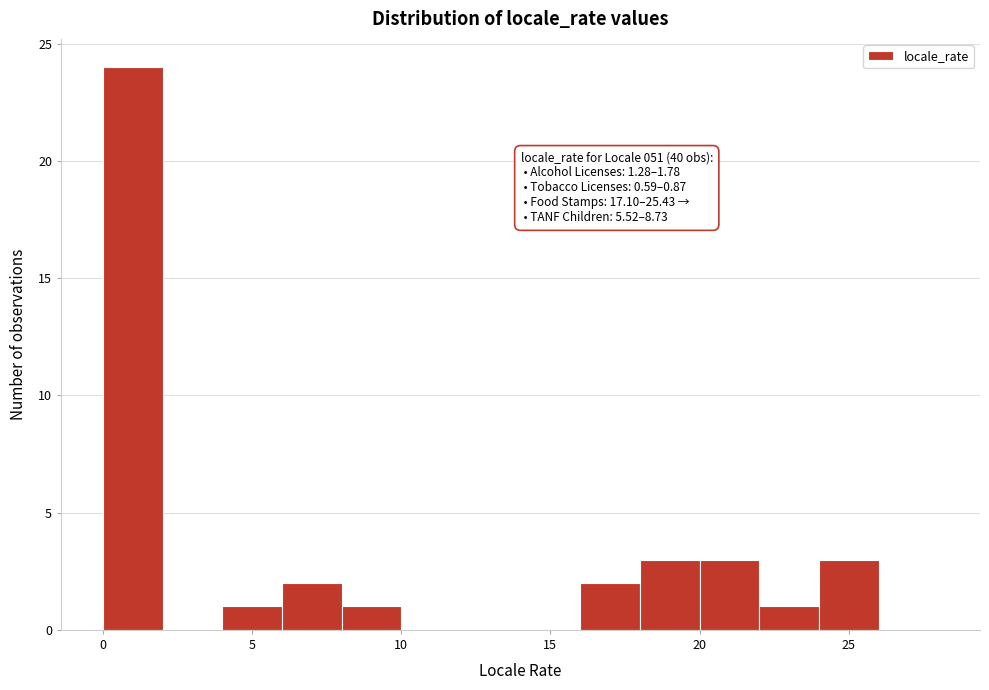

Over which range of the x-axis is the bar tallest?

0 to 2